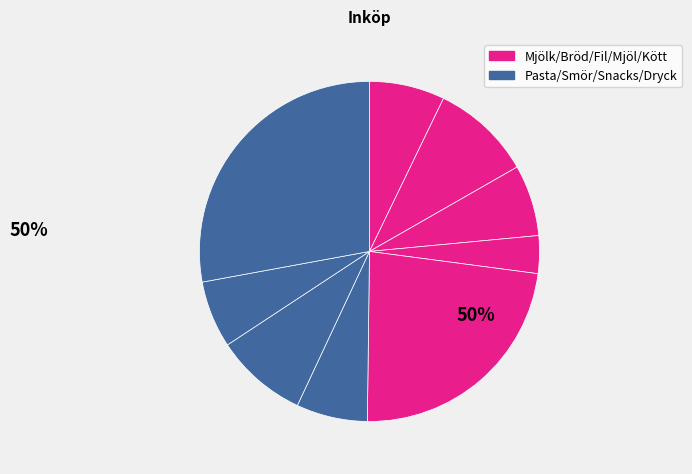

Count the number of slices in the pie.

9